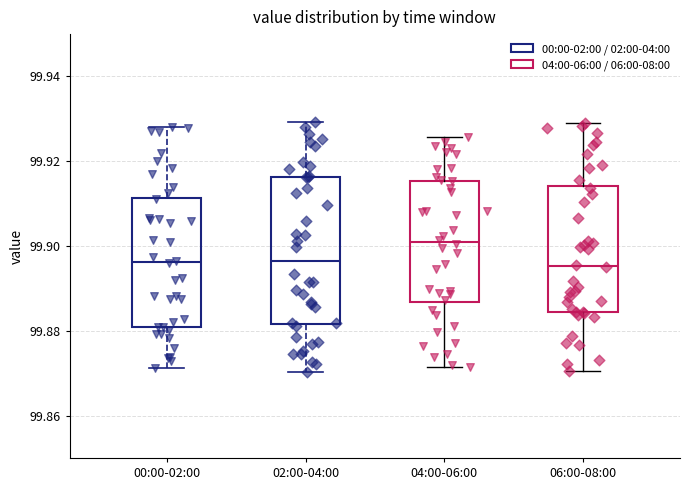

Which box's median line is the highest?

04:00-06:00